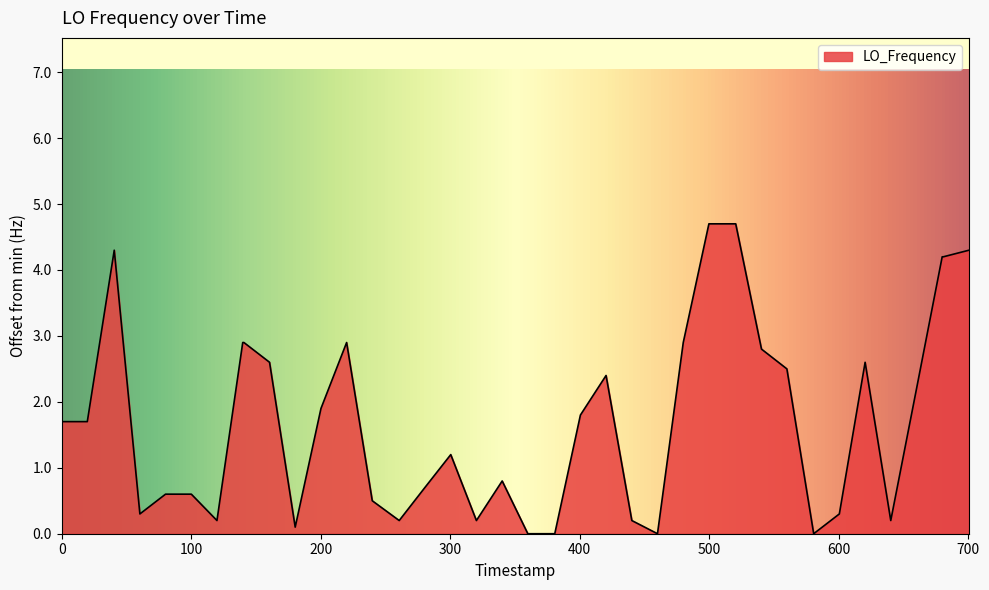

What is the maximum value shown in the chart?

4.7